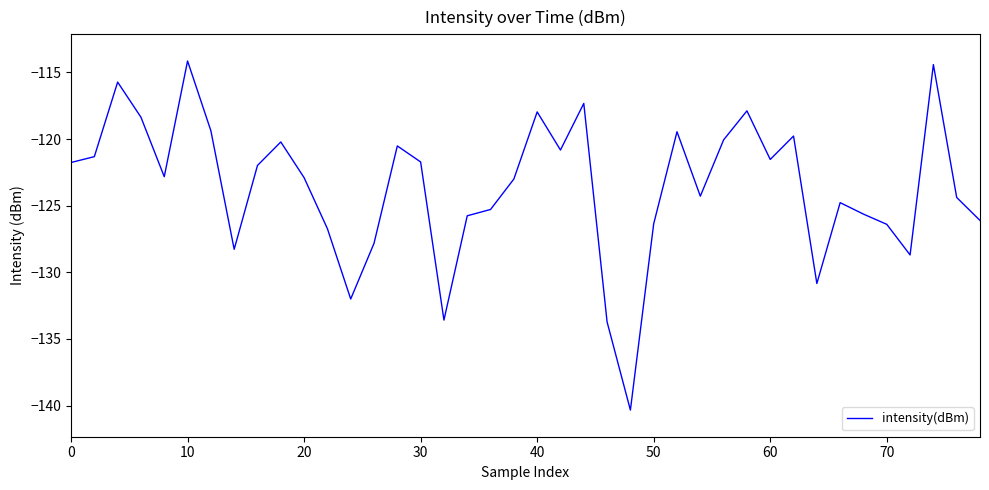

What is the greatest value displayed?

-114.1